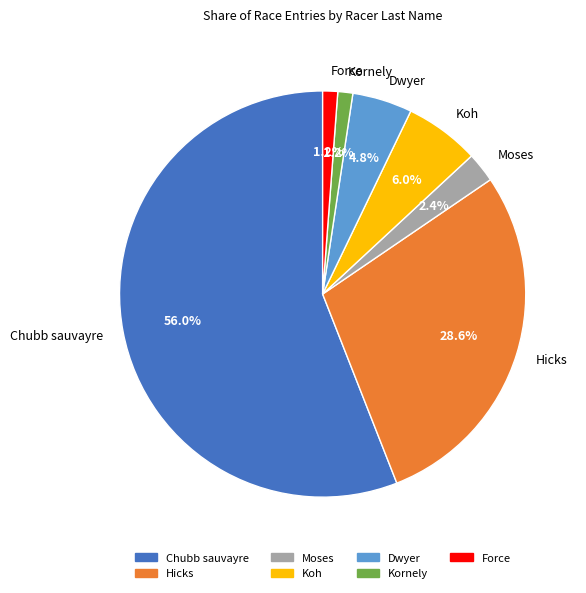

Does any single category account for the majority?

Yes